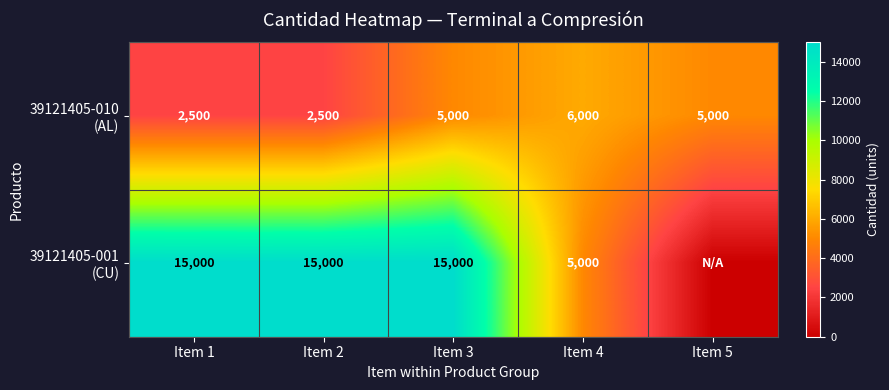

What is the total value across all series at Item 1?

17500